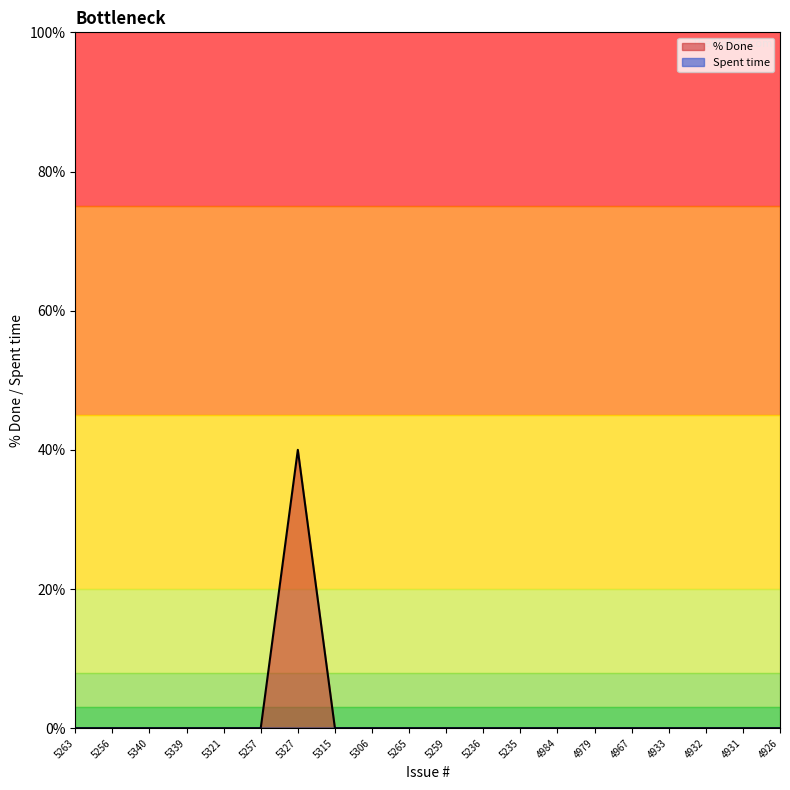

Reading left to right, what are all the values shown in this chart?

0	0	0	0	0	0	40	0	0	0	0	0	0	0	0	0	0	0	0	0